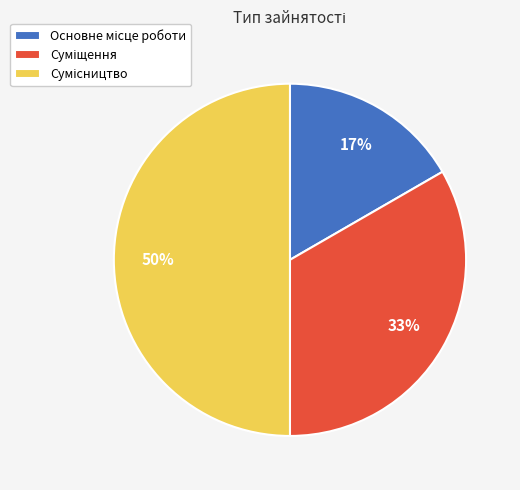

How many segments does this pie chart have?

3